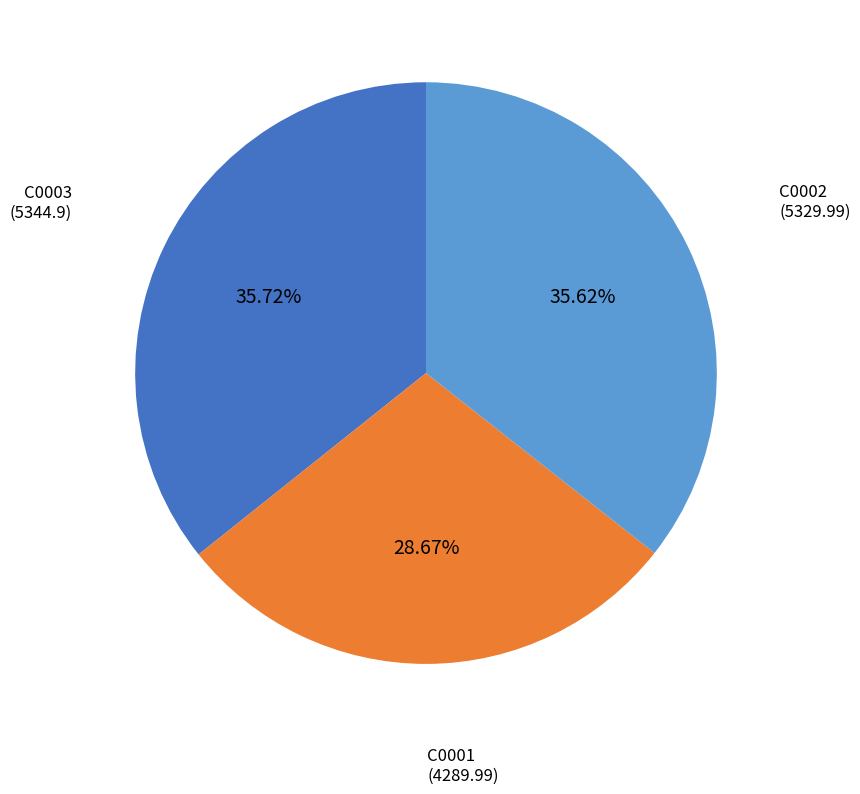

How many slices are in this pie chart?

3